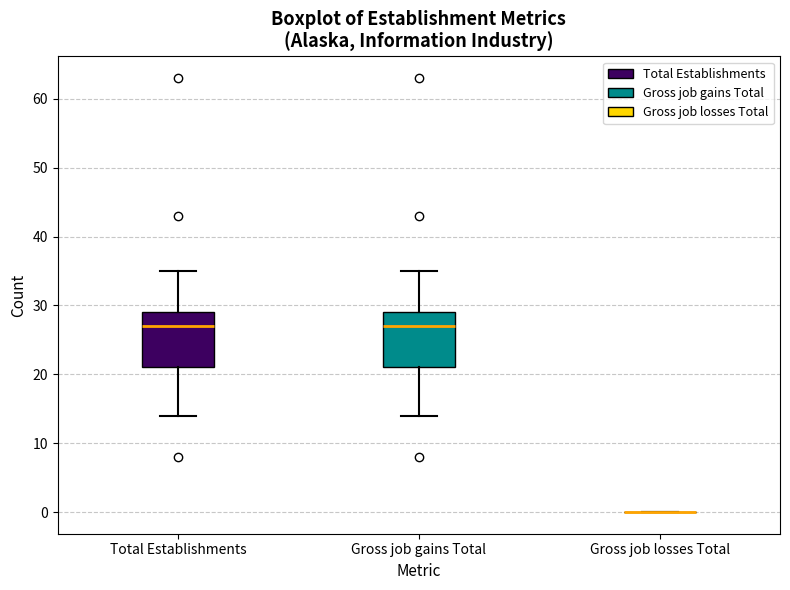

Reading left to right, read every box against the y-axis: the position of its median line, the range the box covers, and the ends of its whiskers. The values are not printed on the chart, so give them approximately, as read against the axis.

Total Establishments: median 27, box 21 to 29, whiskers 14 to 35
Gross job gains Total: median 27, box 21 to 29, whiskers 14 to 35
Gross job losses Total: box collapsed to a line at 0, whiskers 0 to 0